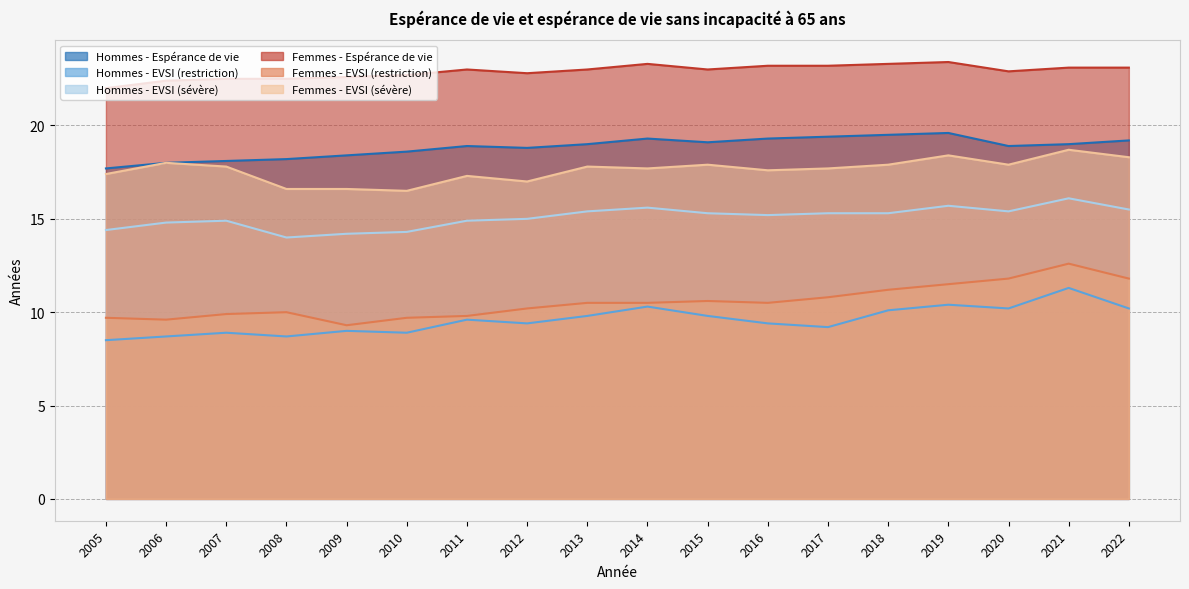

Does the chart have visible grid lines?

Yes